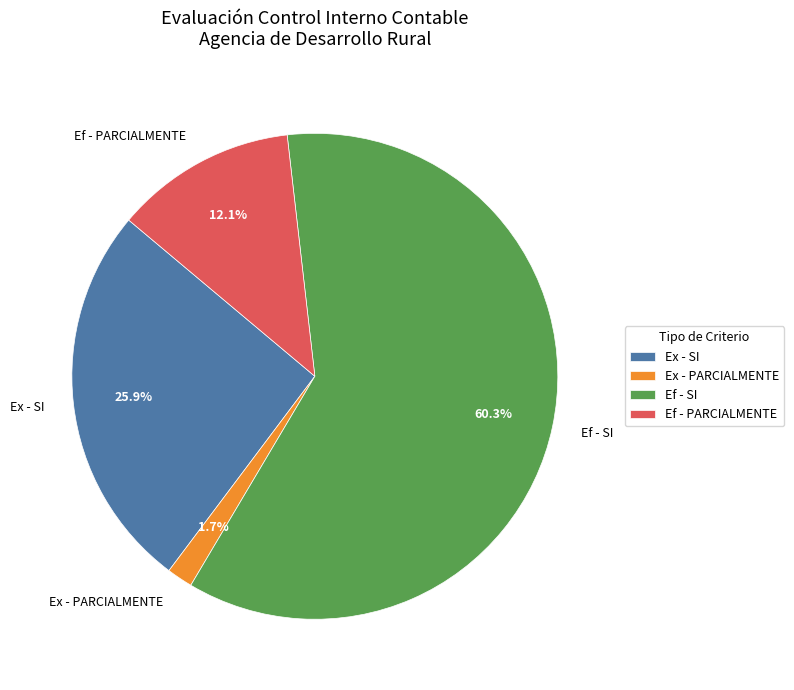

What percentage is NOT represented by Ef - PARCIALMENTE?

87.9%